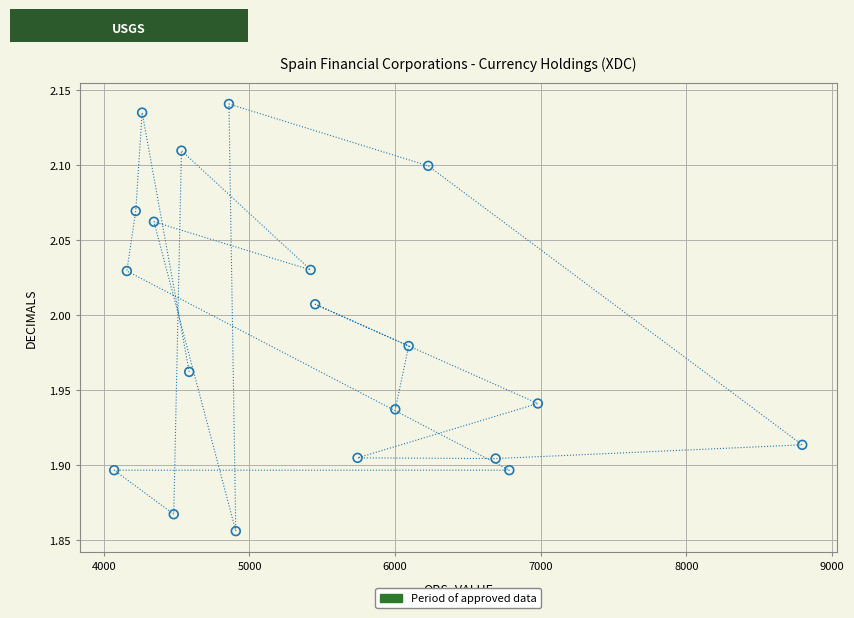

What is the range of Y values (max minus min)?

0.3